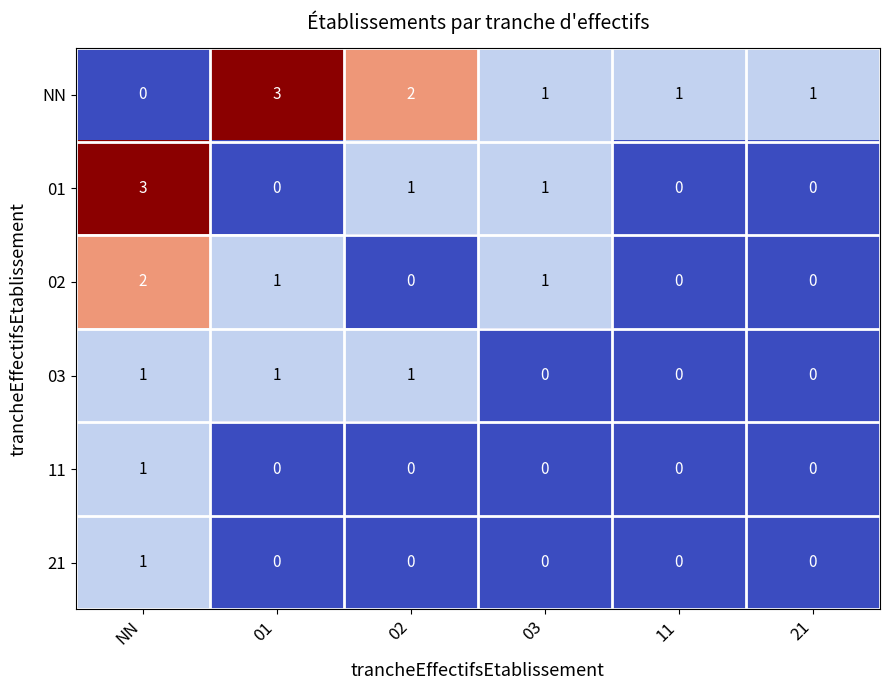

What is the approximate value of 01 at NN?

3